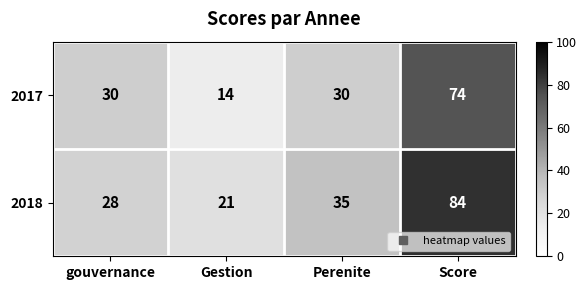

Reading left to right, list all the values displayed in this chart.

2017: gouvernance=30	Gestion=14	Perenite=30	Score=74
2018: gouvernance=28	Gestion=21	Perenite=35	Score=84